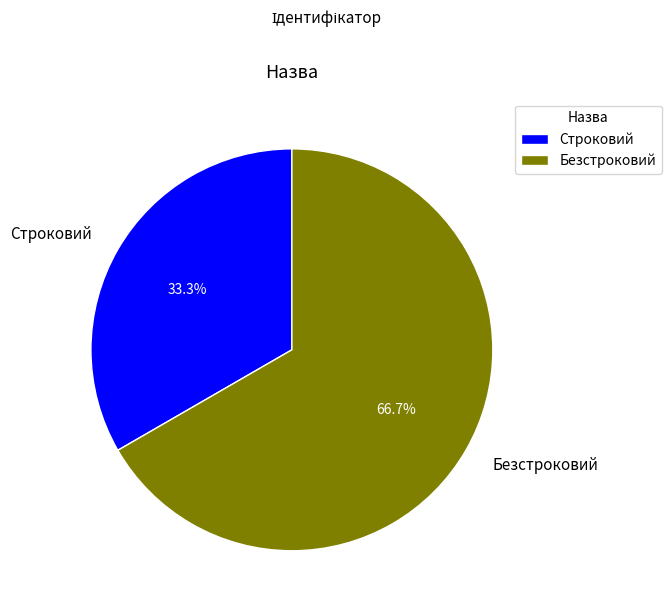

Which category accounts for the majority?

Безстроковий